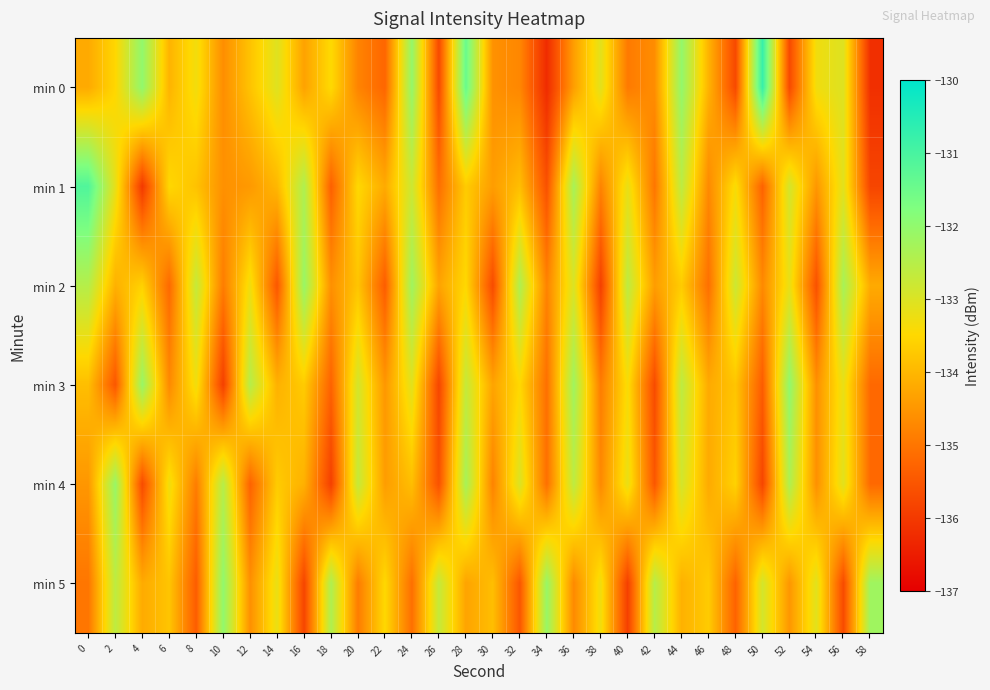

Which has a higher value, 44 or 56?

44